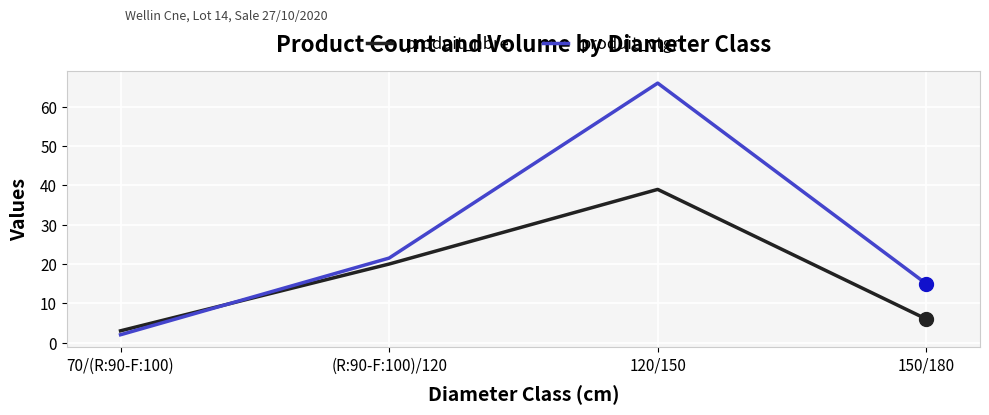

Reading left to right, extract all data points from this chart.

produit_nbre: 3.0	20.0	39.0	6.0
produit_vtgr: 2.0	21.5	66.1	15.0